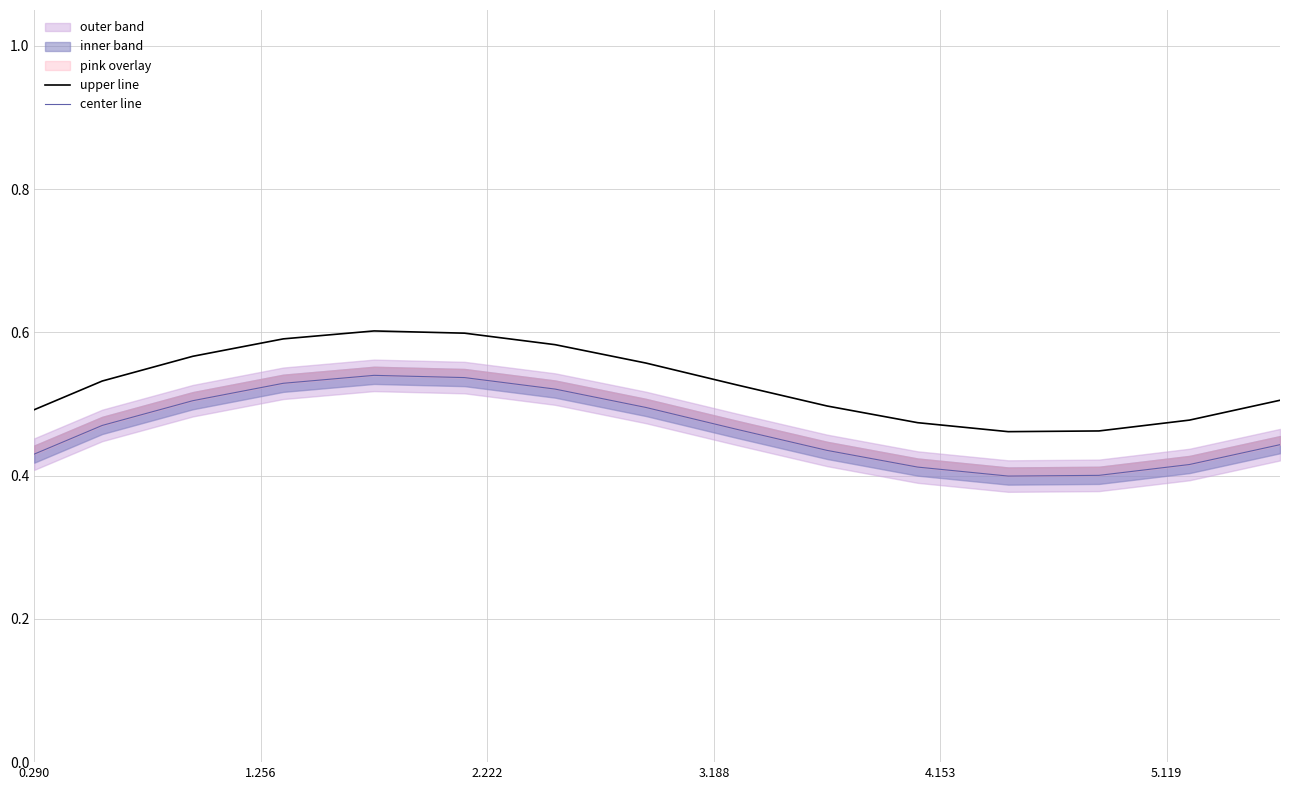

What is the value of the upper line point at the 5th from the left?

0.6